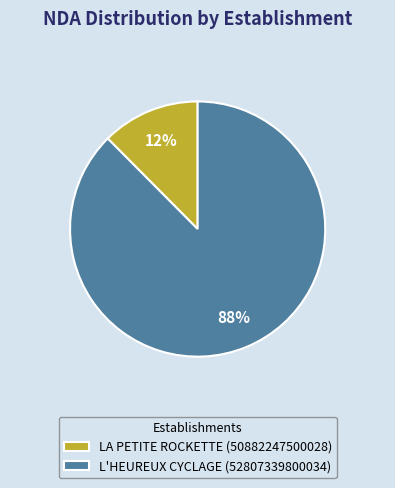

To the nearest percent, what is the average slice percentage?

50%